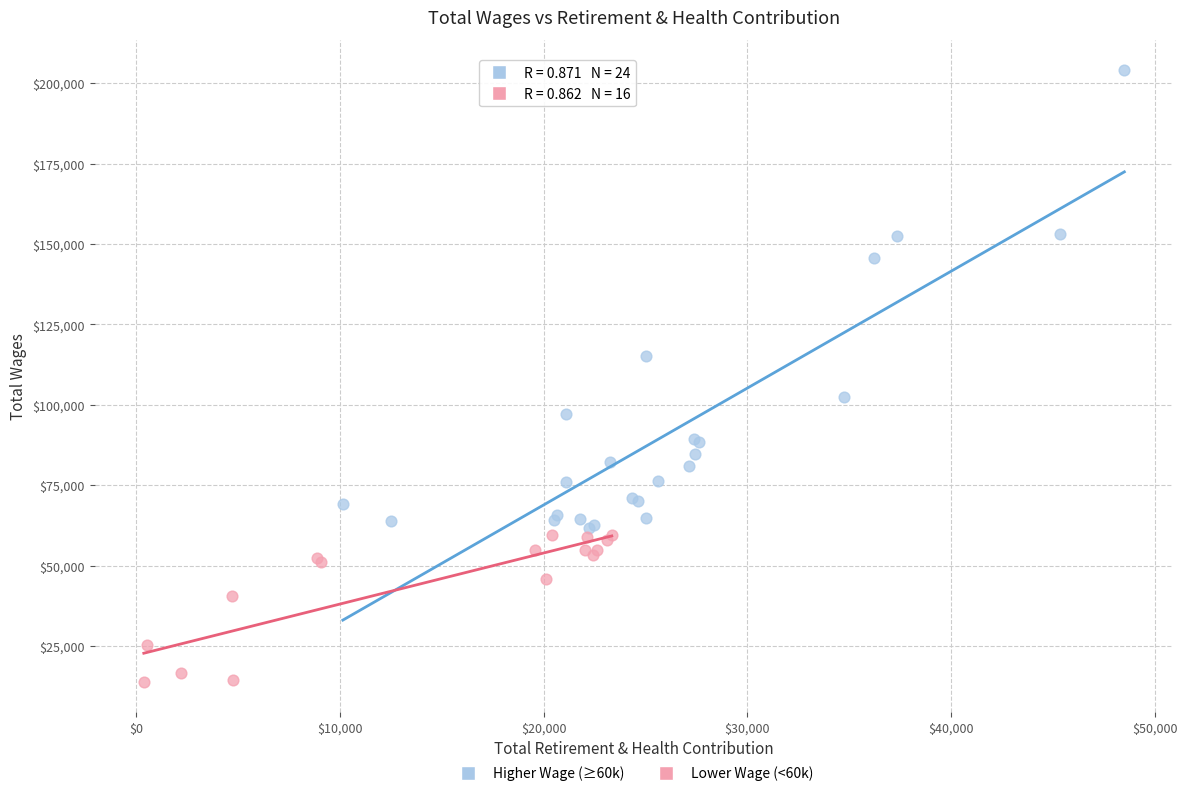

Which series has the widest spread of Y values?

Higher Wage (≥60k)